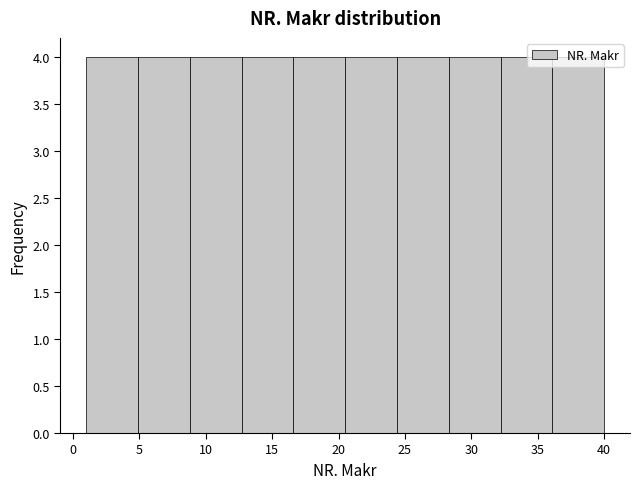

Reading left to right, list every bar in this chart as the range it spans on the x-axis followed by its height. Neither the bar edges nor the heights are printed on the chart, so give them approximately, as read against the axes.

1.0 to 4.9: 4
4.9 to 8.8: 4
8.8 to 12.7: 4
12.7 to 16.6: 4
16.6 to 20.5: 4
20.5 to 24.4: 4
24.4 to 28.3: 4
28.3 to 32.2: 4
32.2 to 36.1: 4
36.1 to 40.0: 4